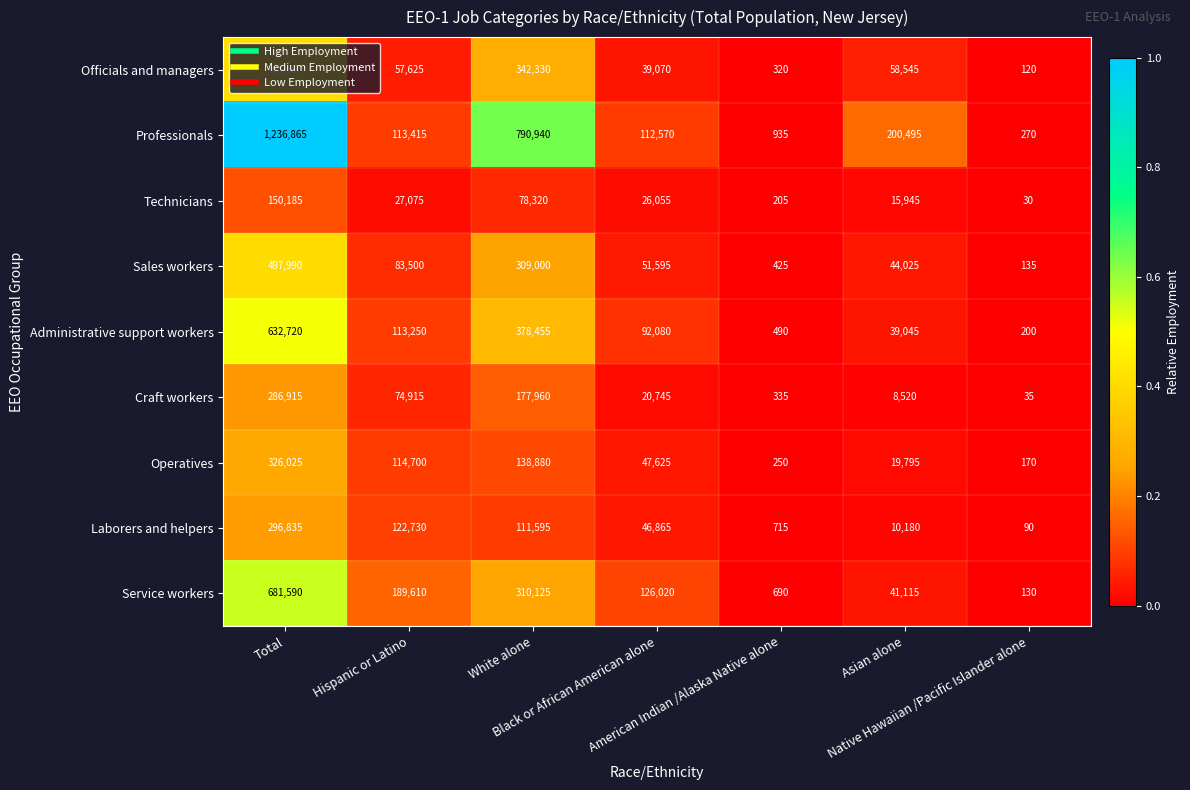

What is the minimum value shown in the chart?

30